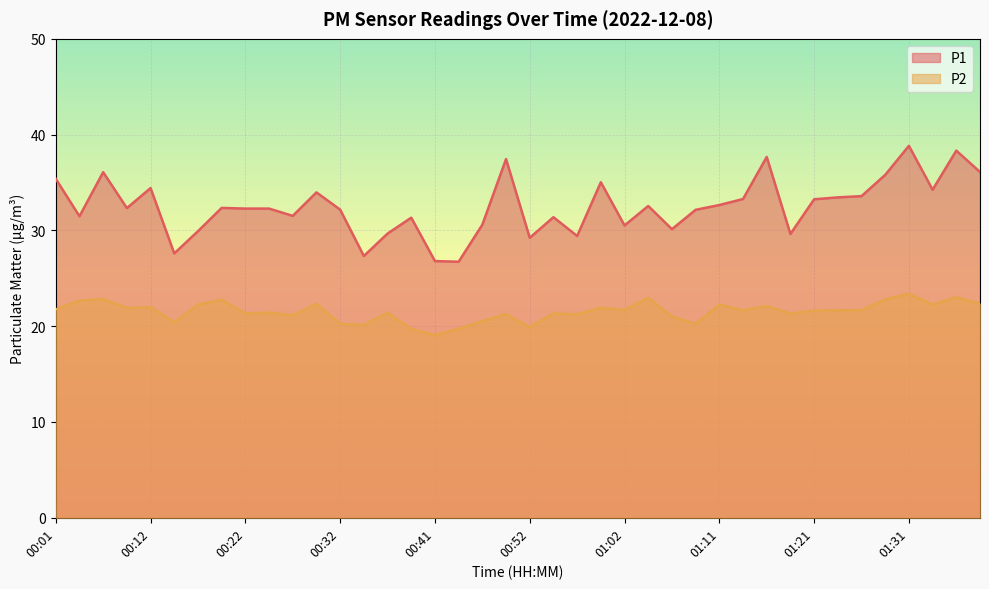

The P2 series shows 21.7 at 01:02. True or false?

True